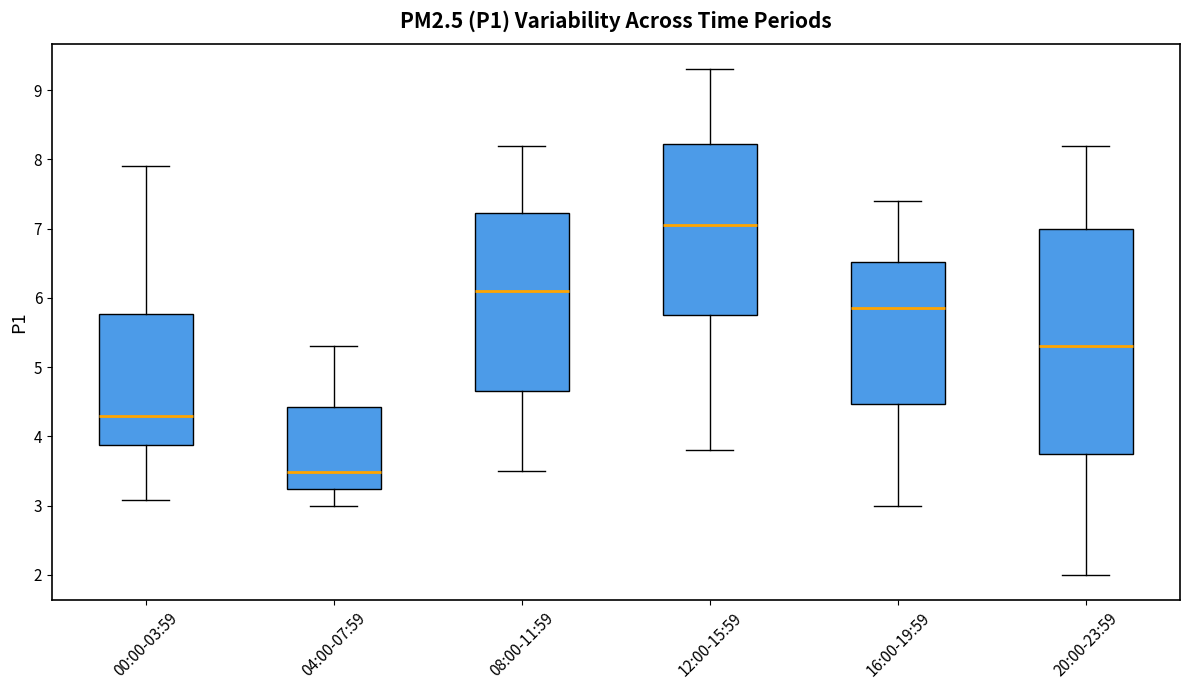

Where is the lower edge of the box for 12:00-15:59 on the y-axis? The values are not printed on the chart, so give them approximately, as read against the axis.

5.8